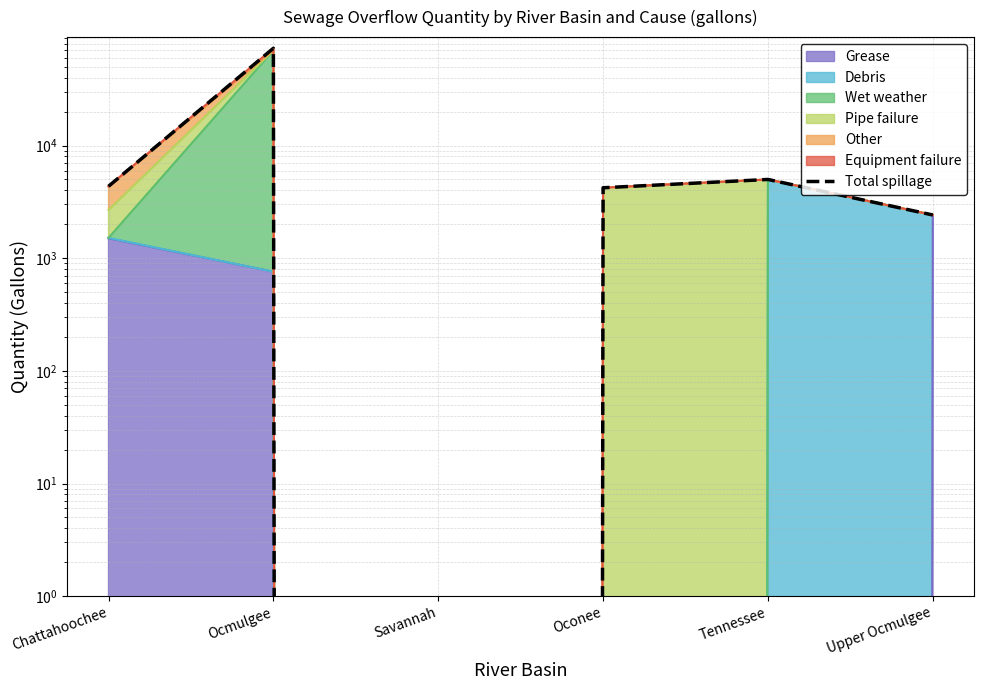

What is the label of the 3rd point from the right?

Oconee